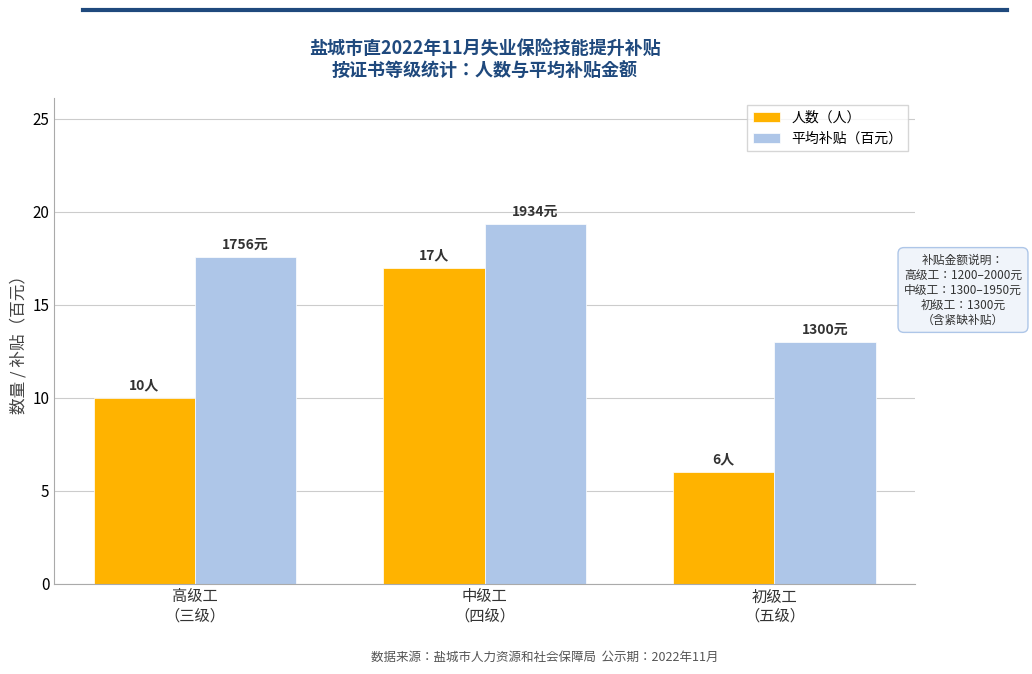

What is the difference between the maximum and minimum values in the 人数（人） series?

11.0